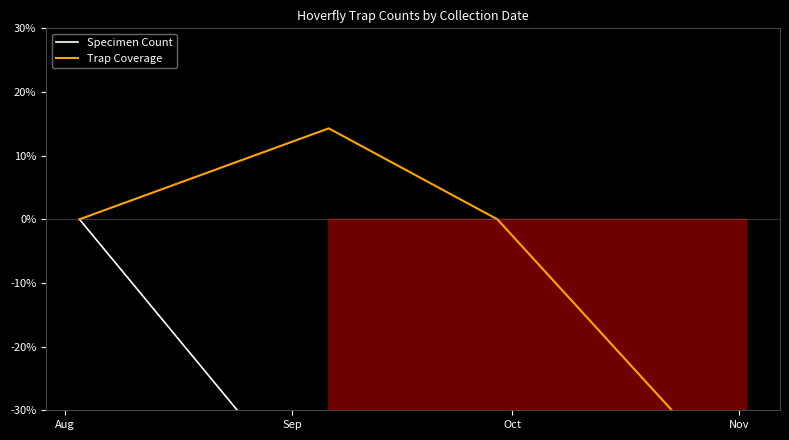

True or false: Specimen Count and Trap Coverage intersect in this chart.

False